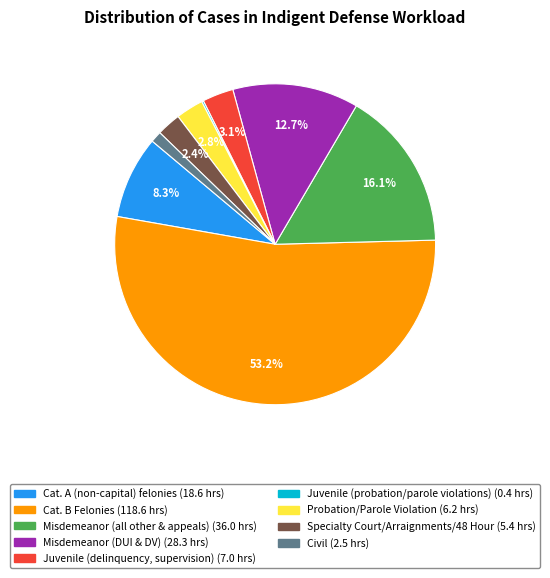

Combined, do Juvenile (delinquency, supervision) and Misdemeanor (all other & appeals) account for over 50%?

No